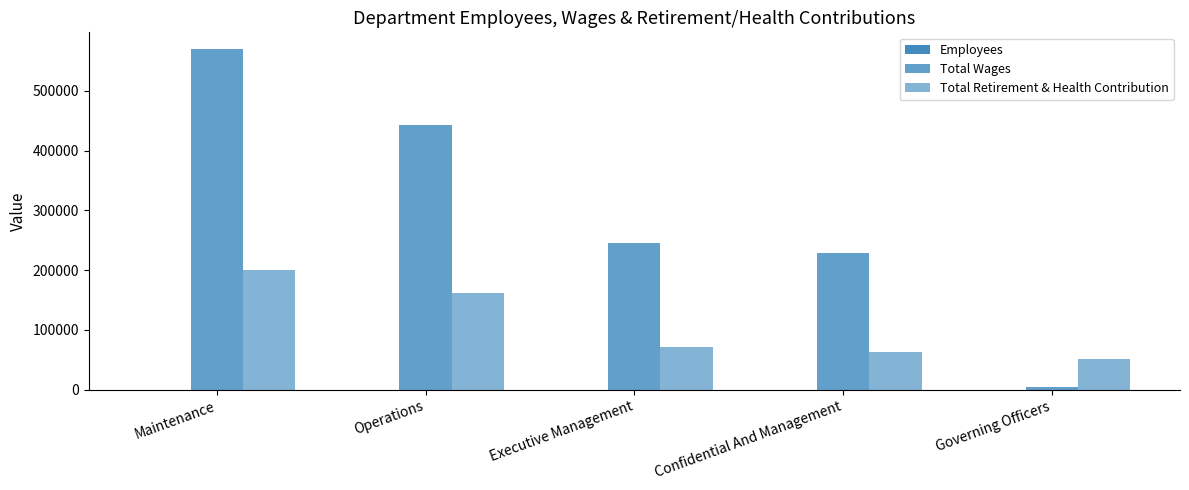

How many groups of bars are there?

5